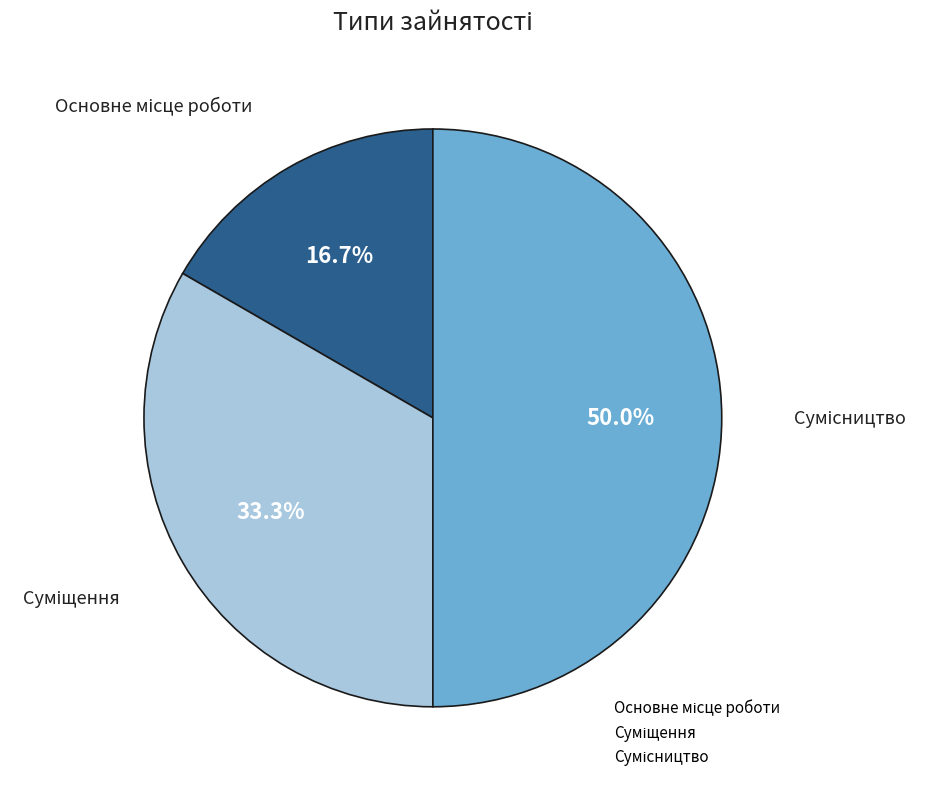

Does Сумісництво represent more than half of the total?

No